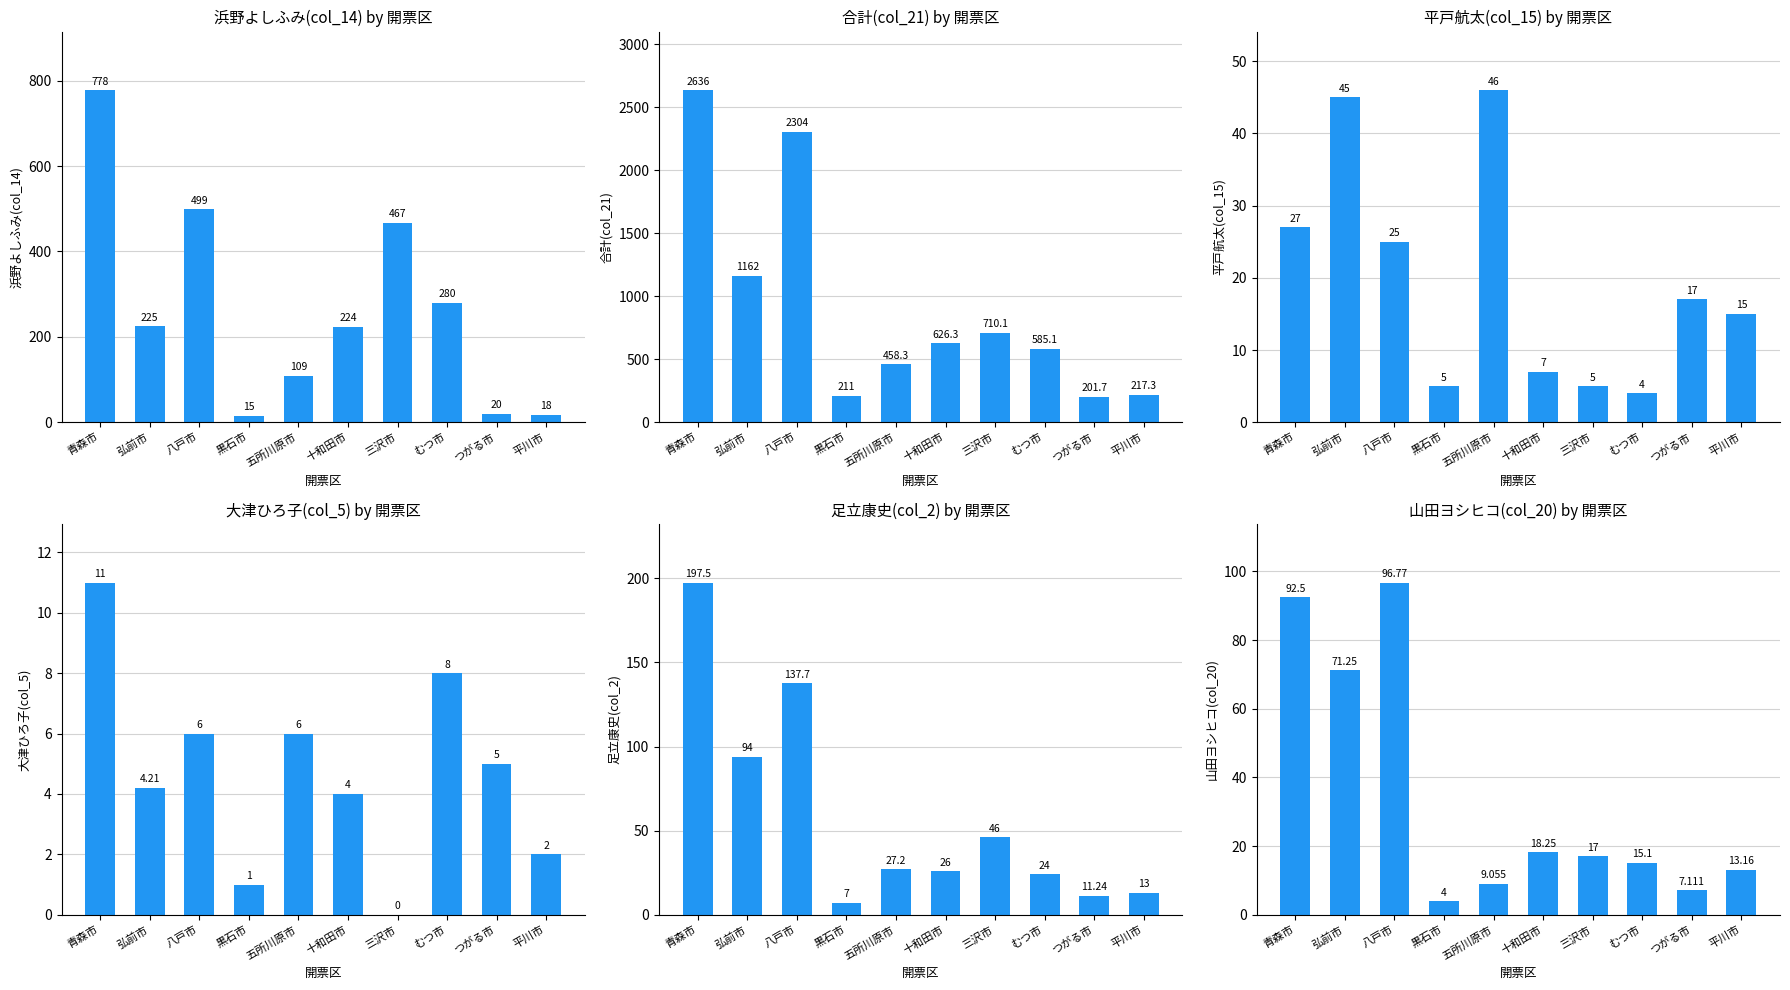

At むつ市, list the series in order from smallest to largest.

平戸航太(col_15), 大津ひろ子(col_5), 山田ヨシヒコ(col_20), 足立康史(col_2), 浜野よしふみ(col_14), 合計(col_21)